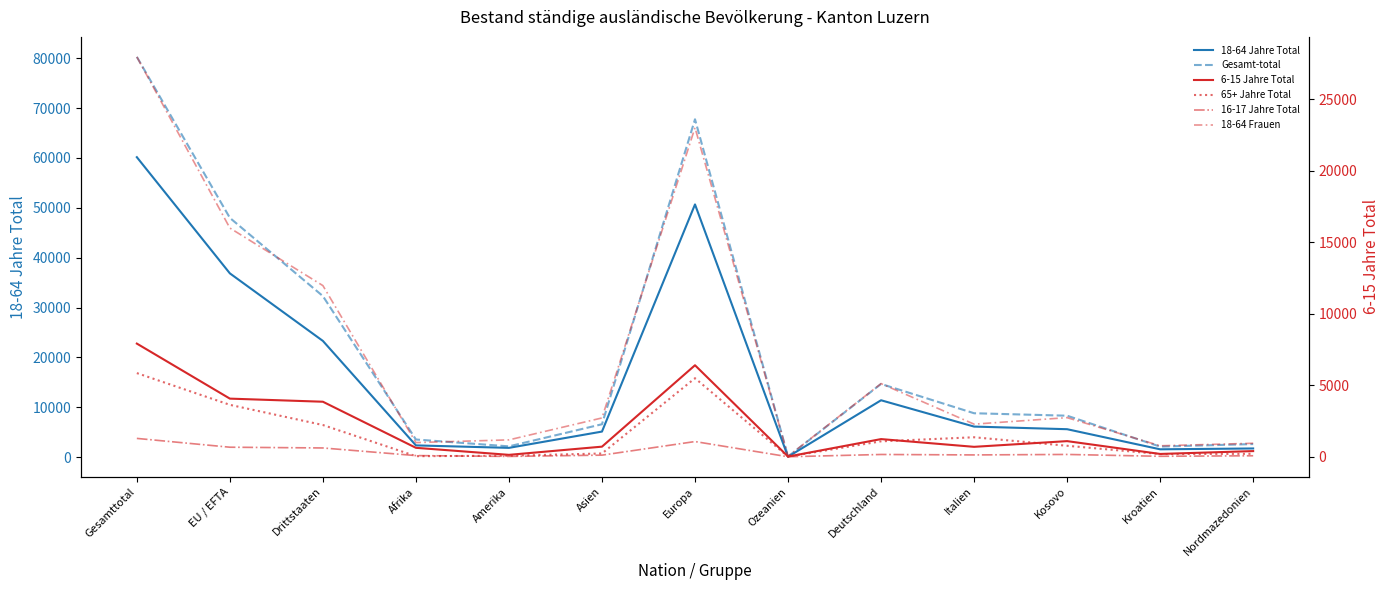

At which category does the chart reach its minimum across all series?

Ozeanien